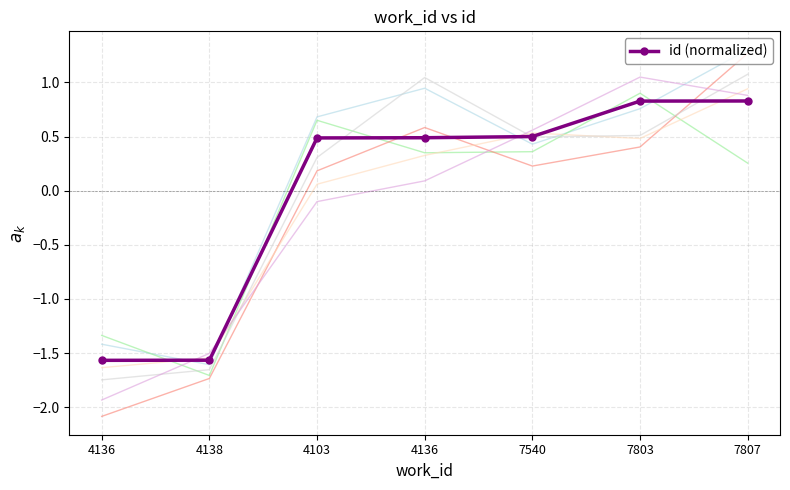

What is the change in value from 4138 to 4136?

+2.1